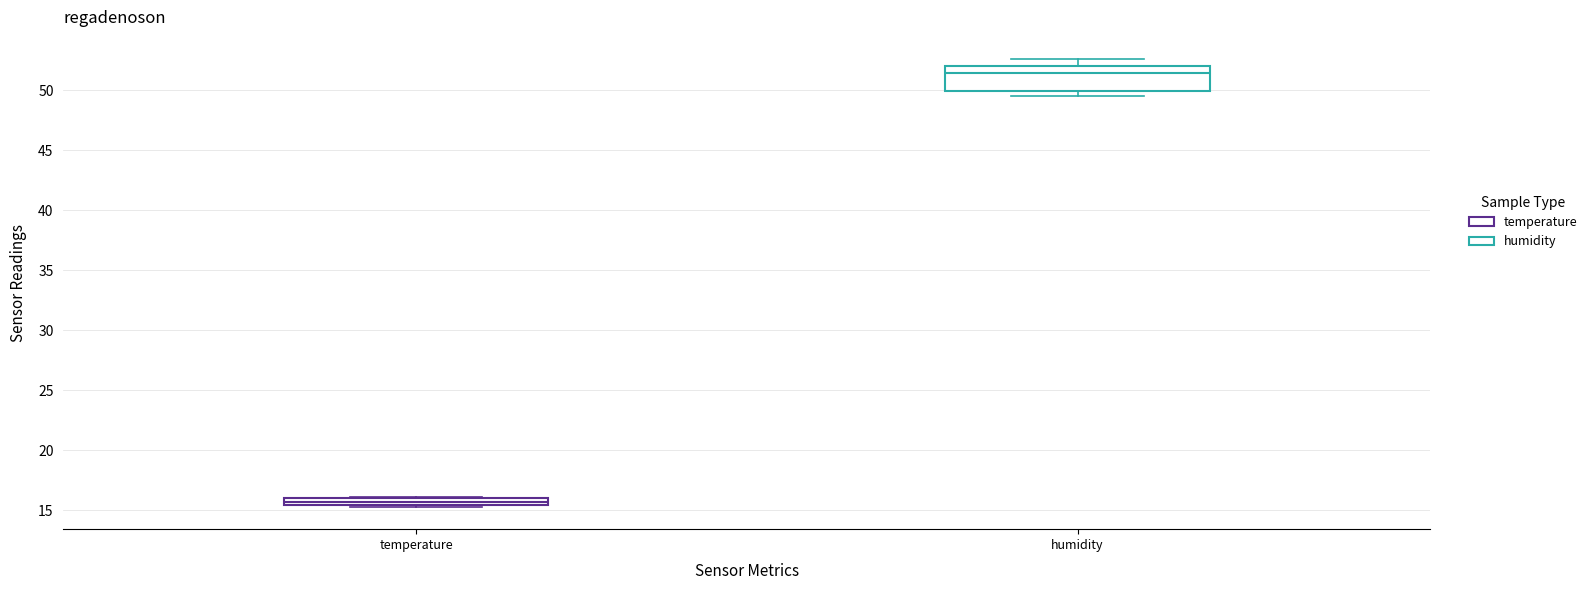

Where is the lower edge of the box for temperature on the y-axis? The values are not printed on the chart, so give them approximately, as read against the axis.

15.5